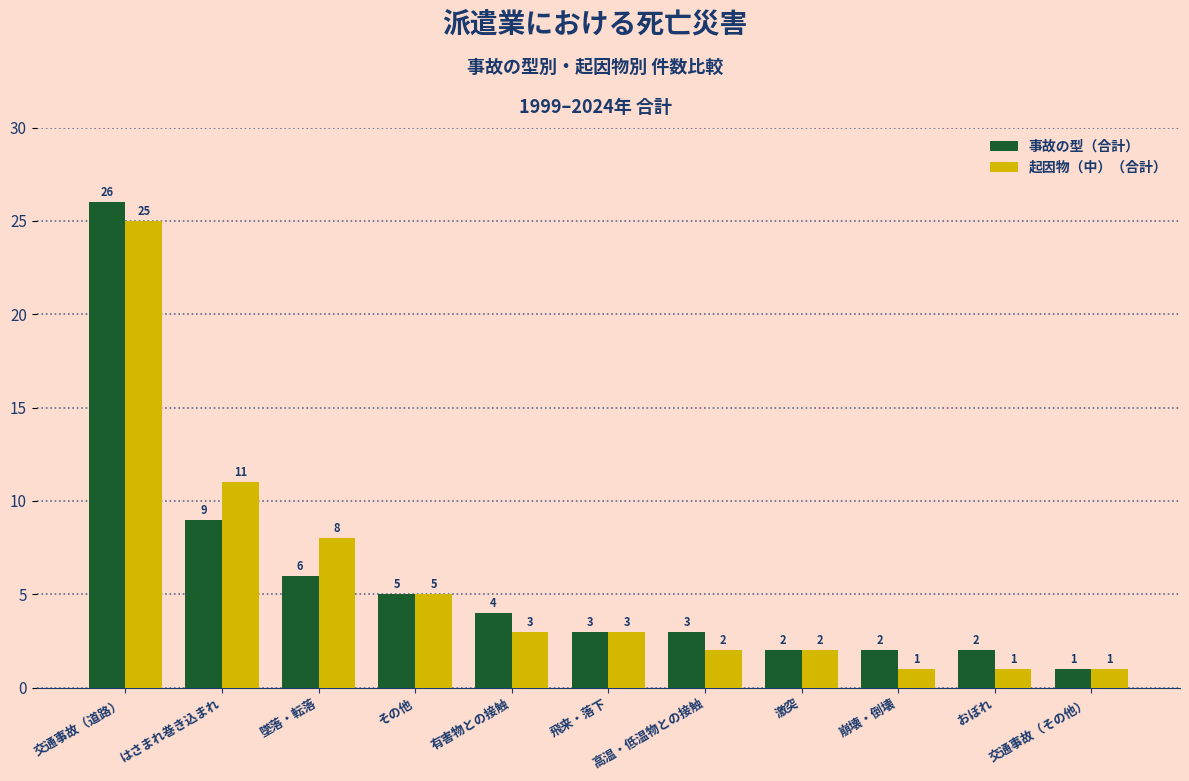

How many groups of bars are there?

11